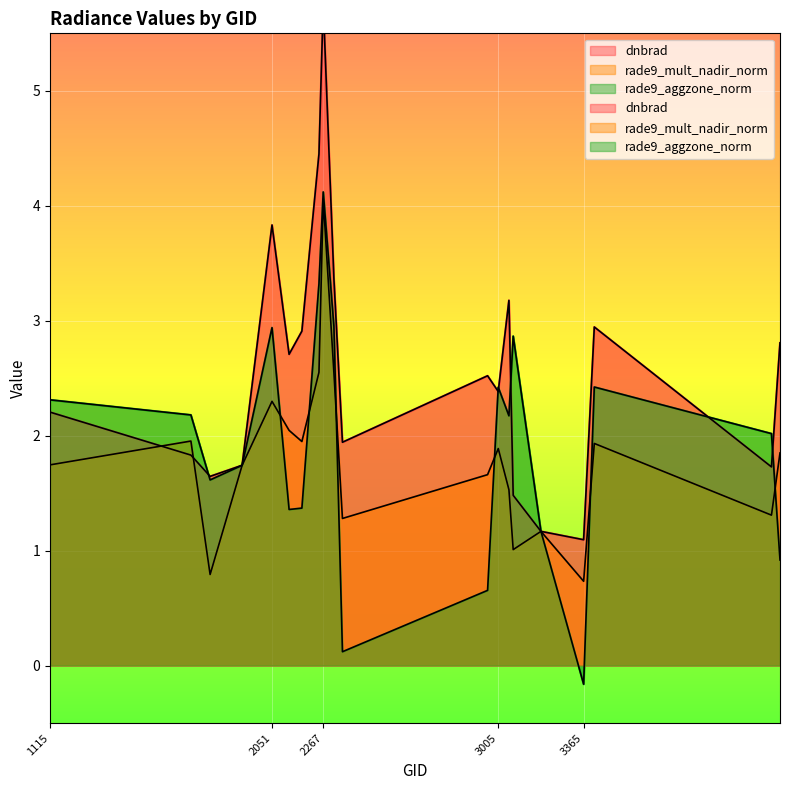

Between 2051 and 2312, which series saw the biggest shift?

dnbrad